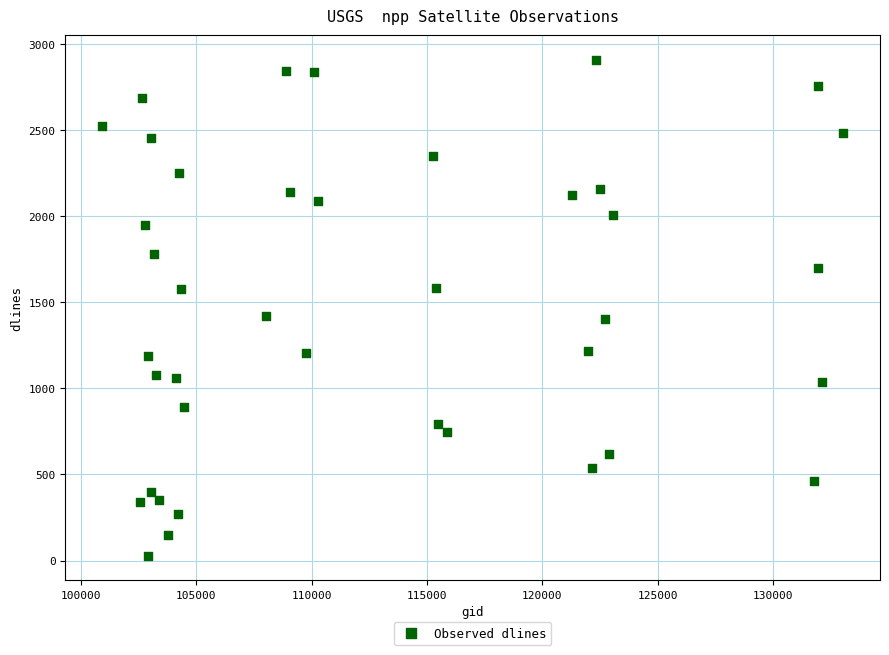

What is the range of X values (max minus min)?

32110